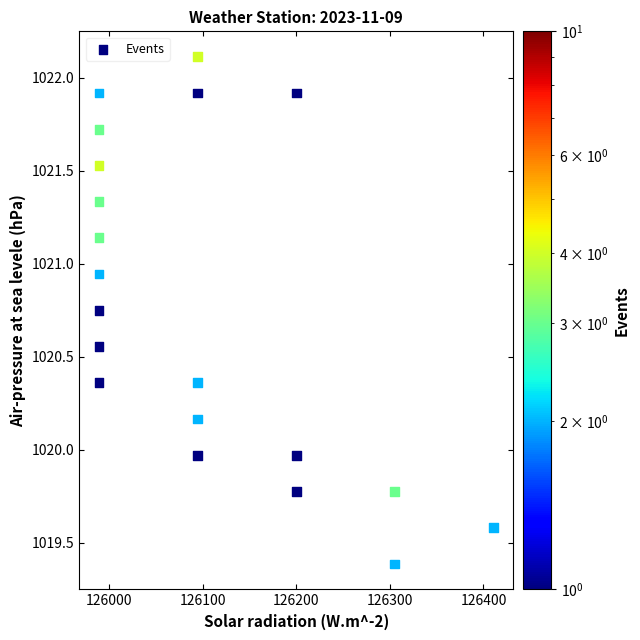

What is the range of Y values (max minus min)?

2.7